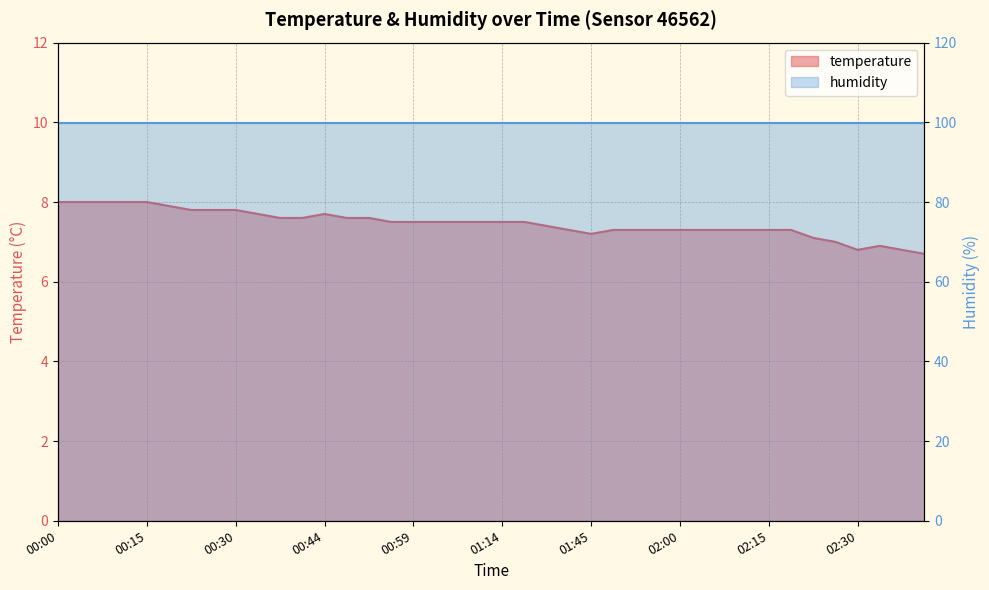

Rank the categories by value from highest to lowest.

00:00, 00:04, 00:08, 00:11, 00:15, 00:19, 00:22, 00:26, 00:30, 00:33, 00:44, 00:37, 00:41, 00:48, 00:52, 00:55, 00:59, 01:03, 01:06, 01:10, 01:14, 01:17, 01:21, 01:41, 01:49, 01:53, 01:57, 02:00, 02:04, 02:08, 02:11, 02:15, 02:19, 01:45, 02:23, 02:26, 02:34, 02:30, 02:37, 02:41